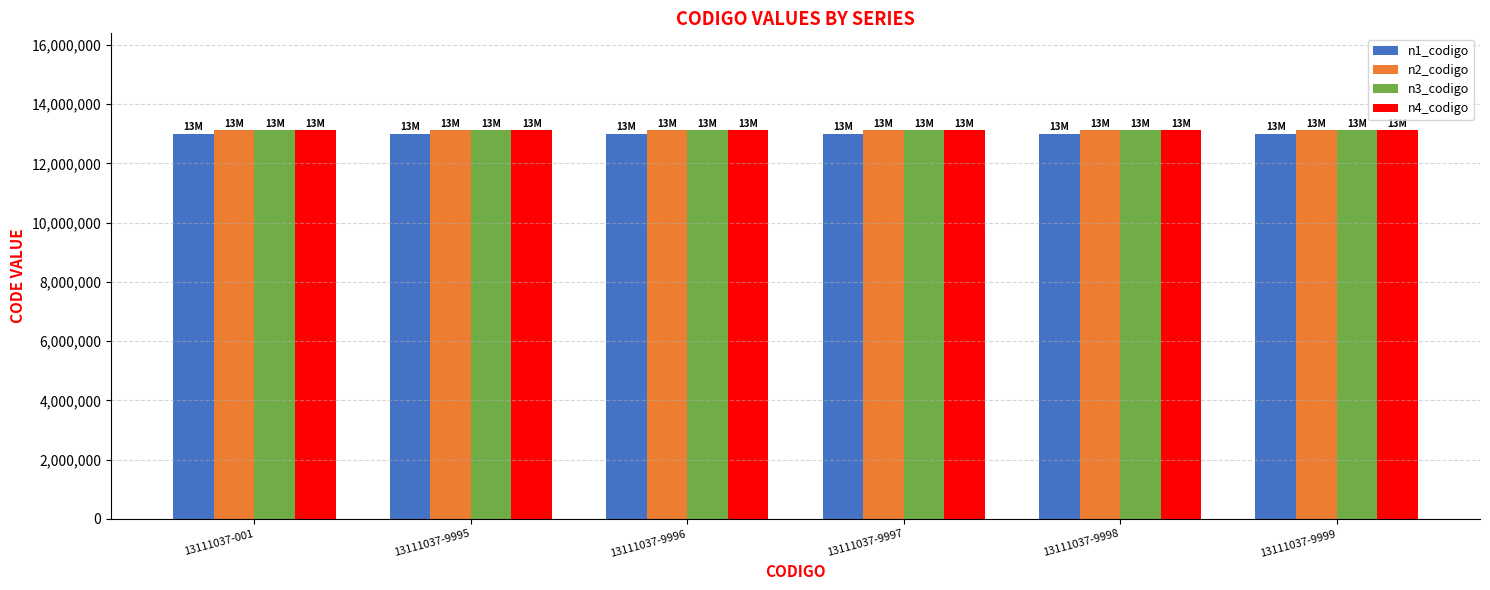

What is the maximum value shown in the chart?

13111037